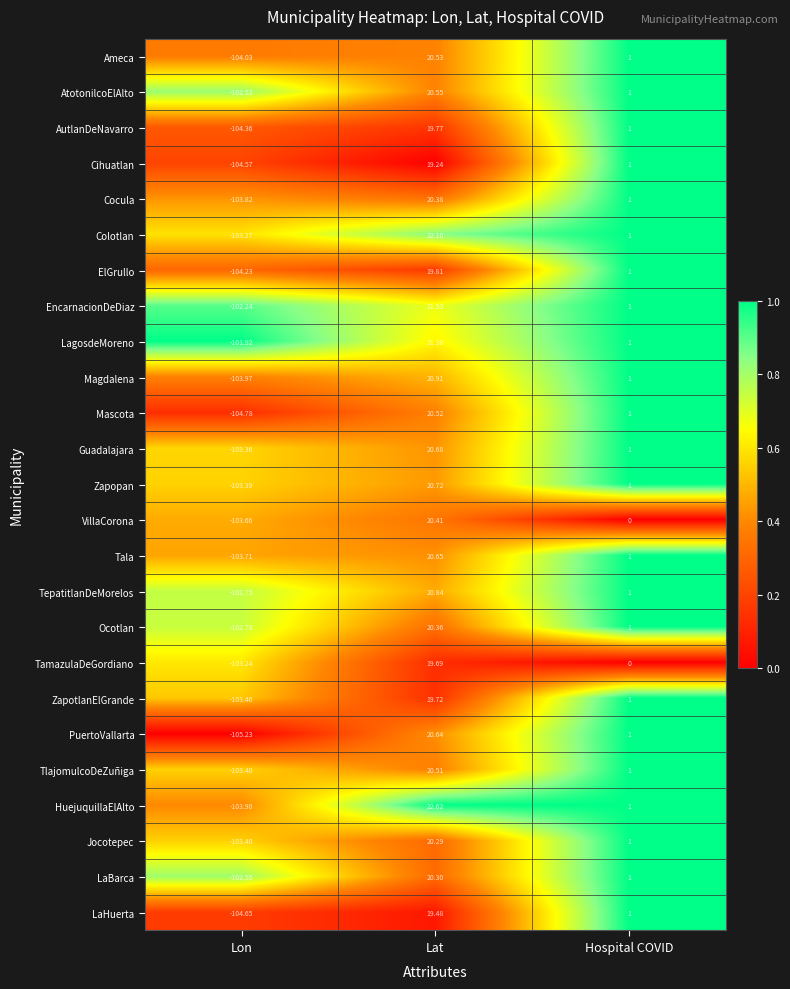

Where does the LaBarca series first go above 1?

Lat